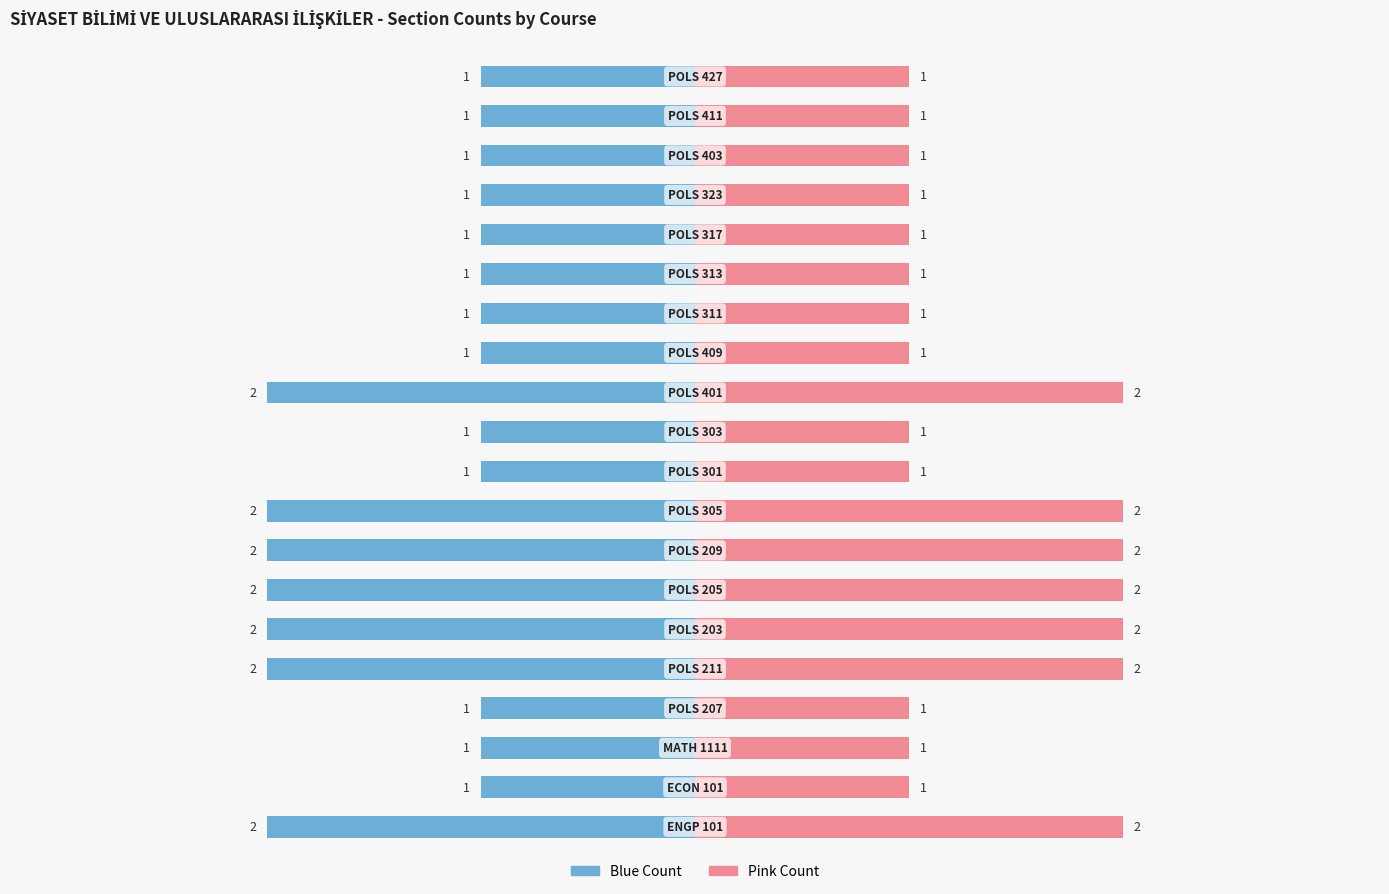

Does the chart contain stacked bars?

No